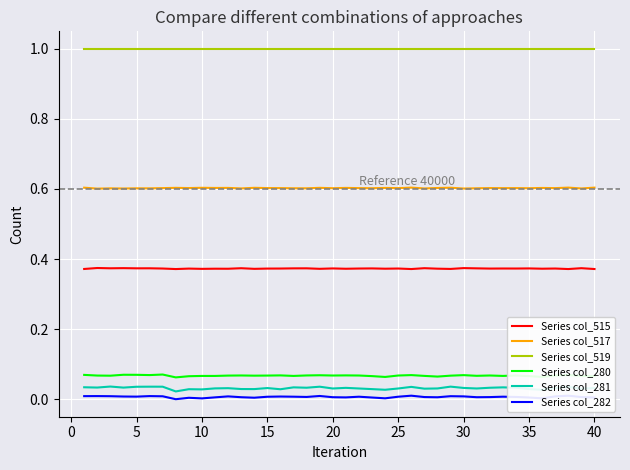

True or false: Series col_281 and Series col_519 cross at least once.

False